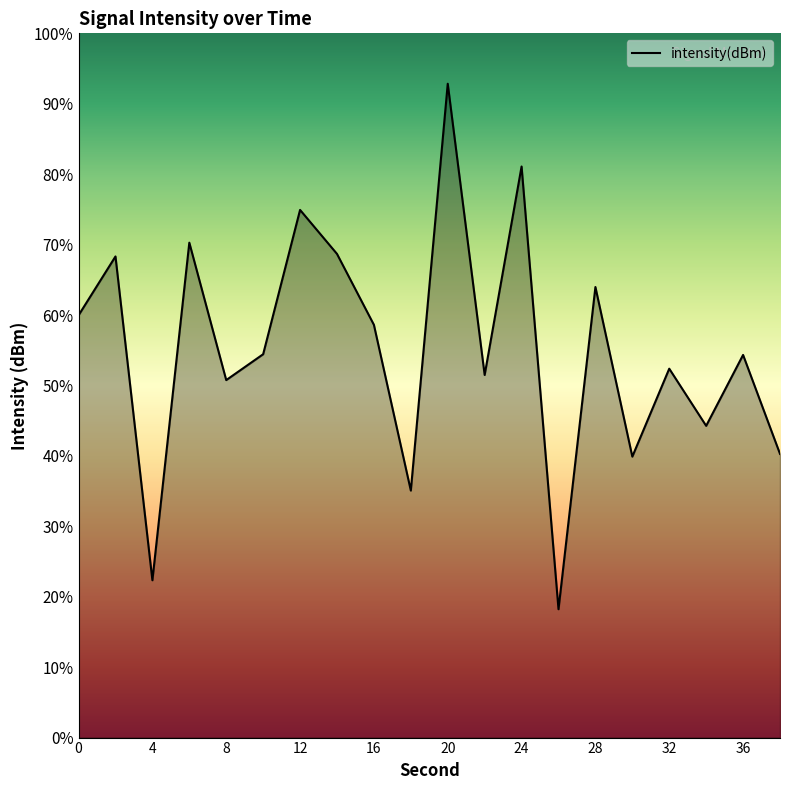

What is the greatest value displayed?

92.8